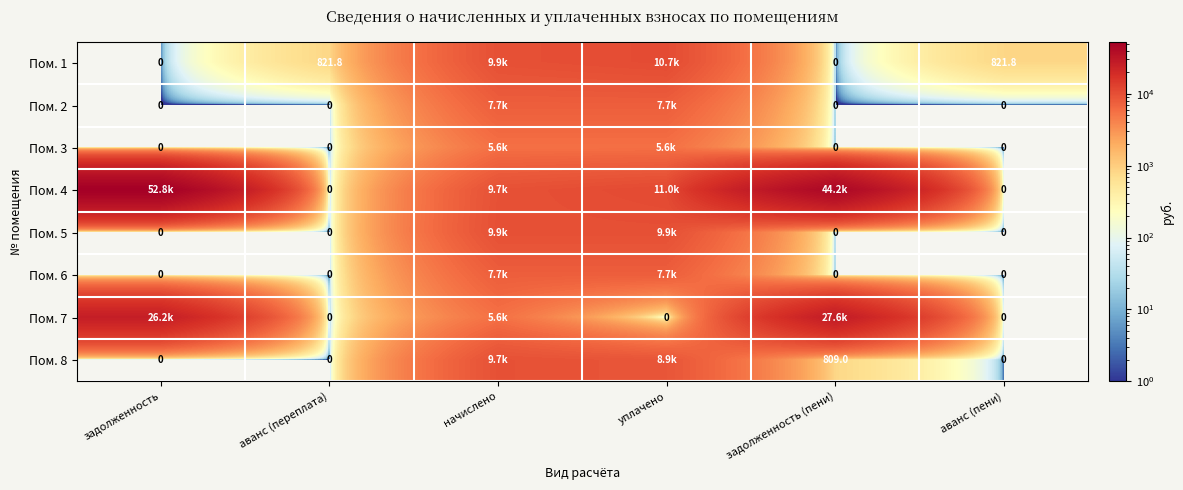

Which series has the widest spread of values?

Пом. 4